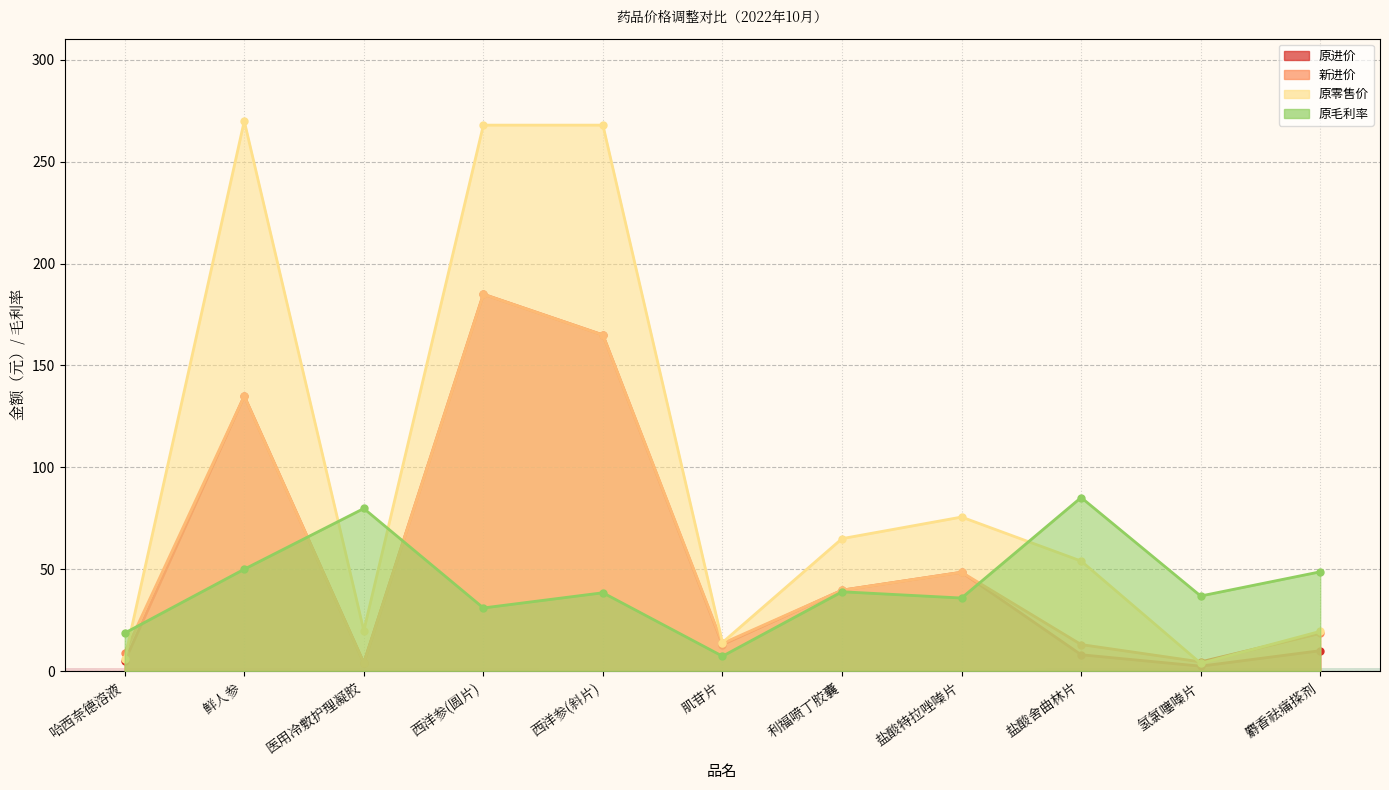

At how many categories does at least one series exceed 157?

3